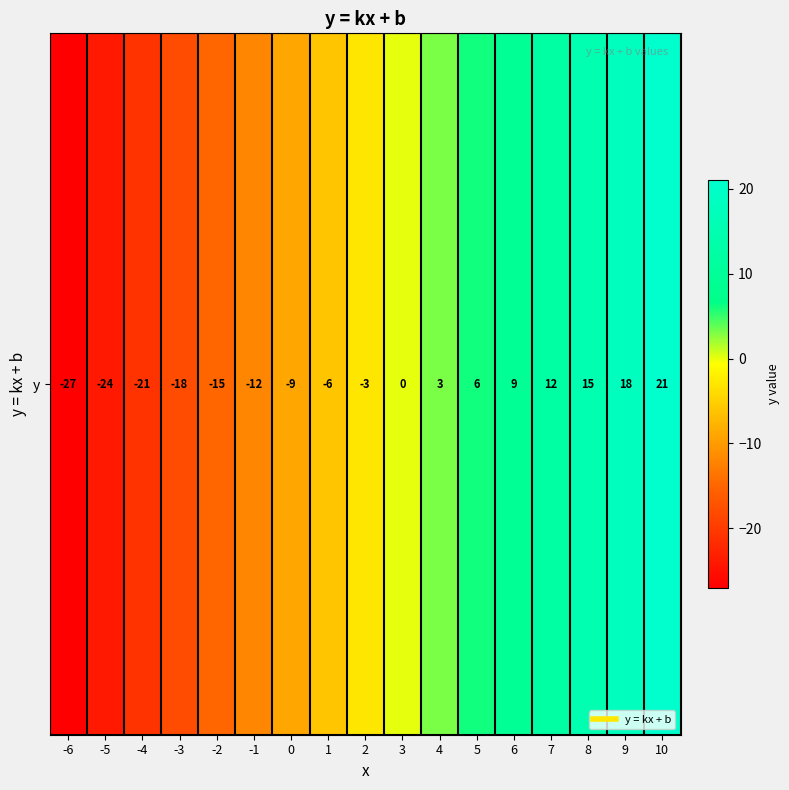

List the labels in order of value, largest first.

10, 9, 8, 7, 6, 5, 4, 3, 2, 1, 0, -1, -2, -3, -4, -5, -6